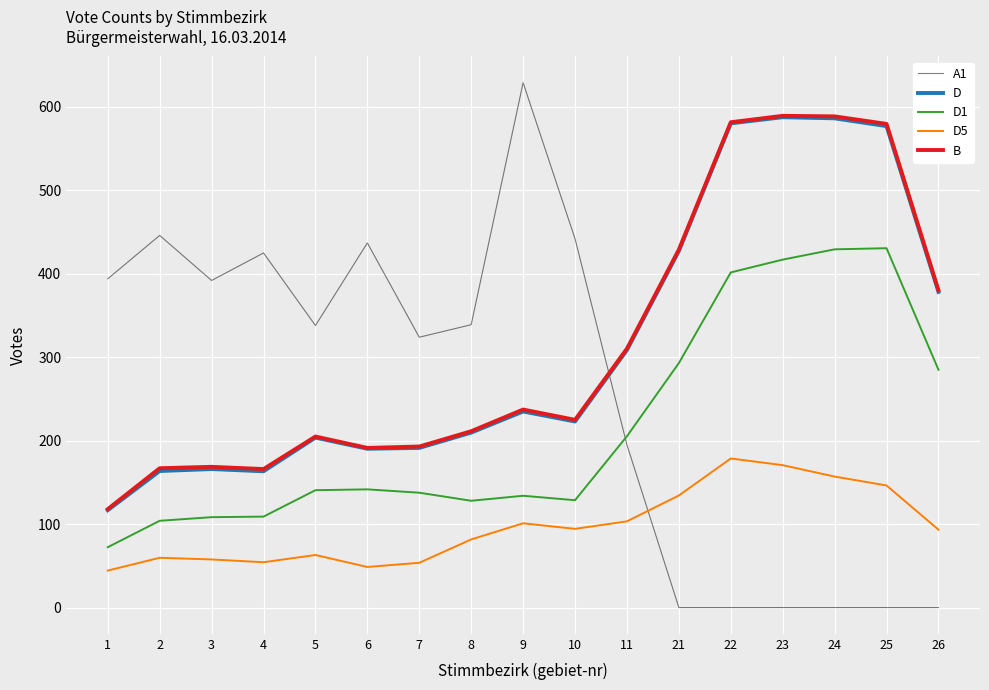

Where is D1 nearest to the value 251?

26